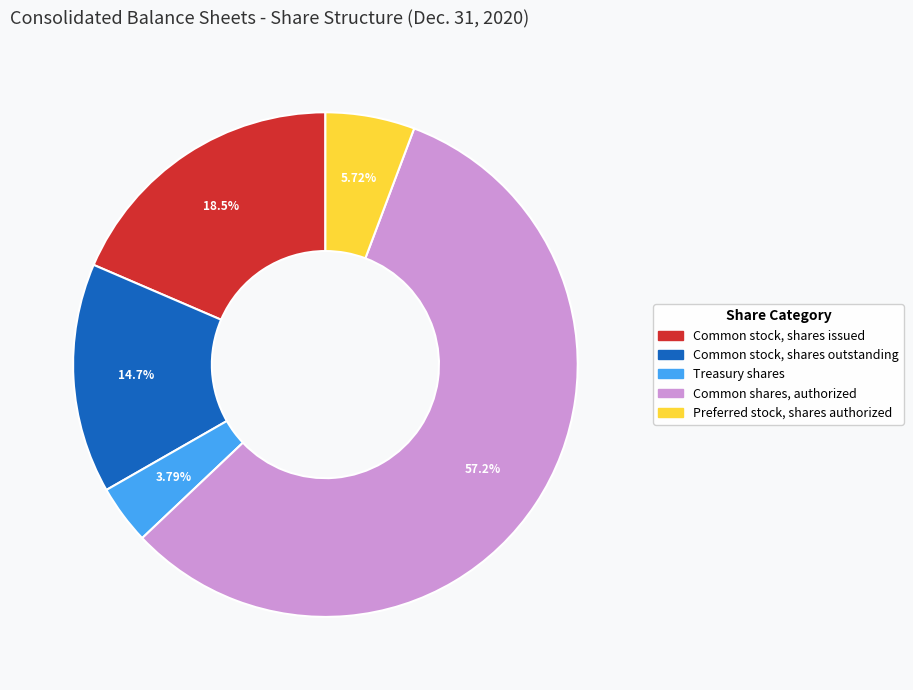

Does Common stock, shares outstanding represent more than half of the total?

No